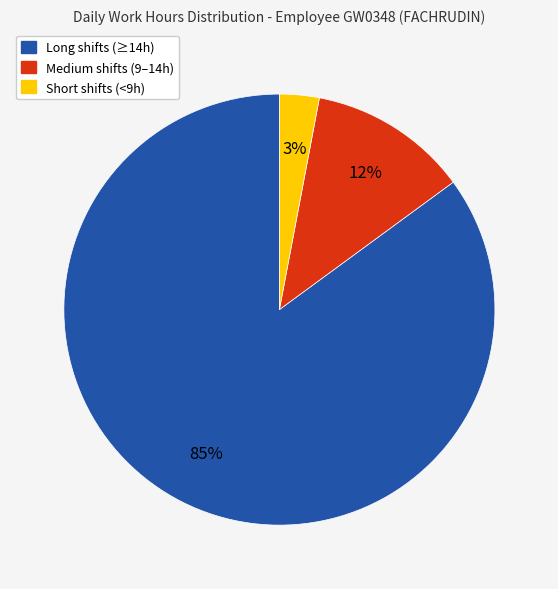

Does any single category account for the majority?

Yes